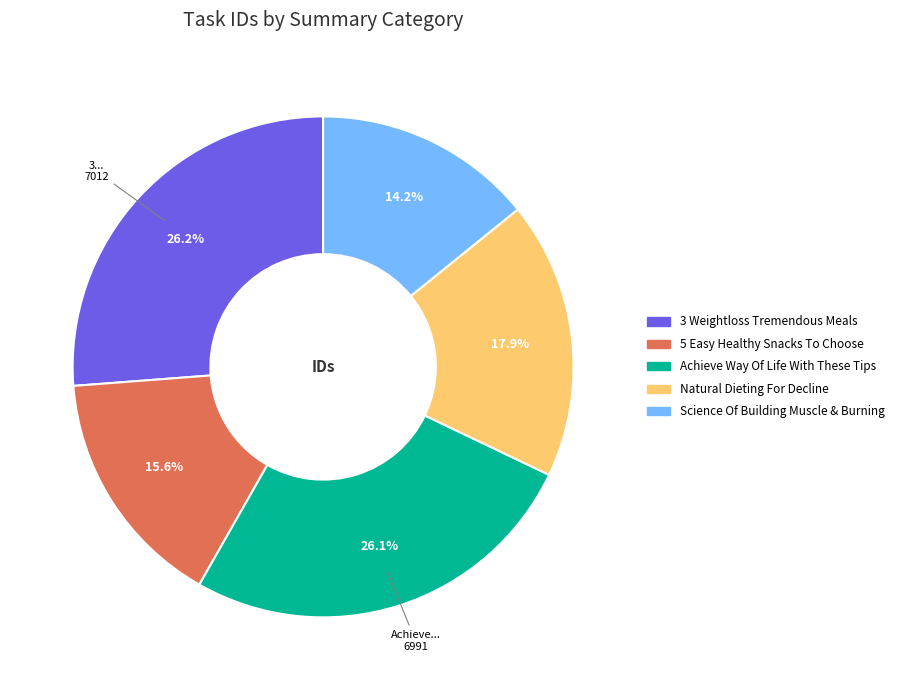

Count the number of slices in the pie.

5